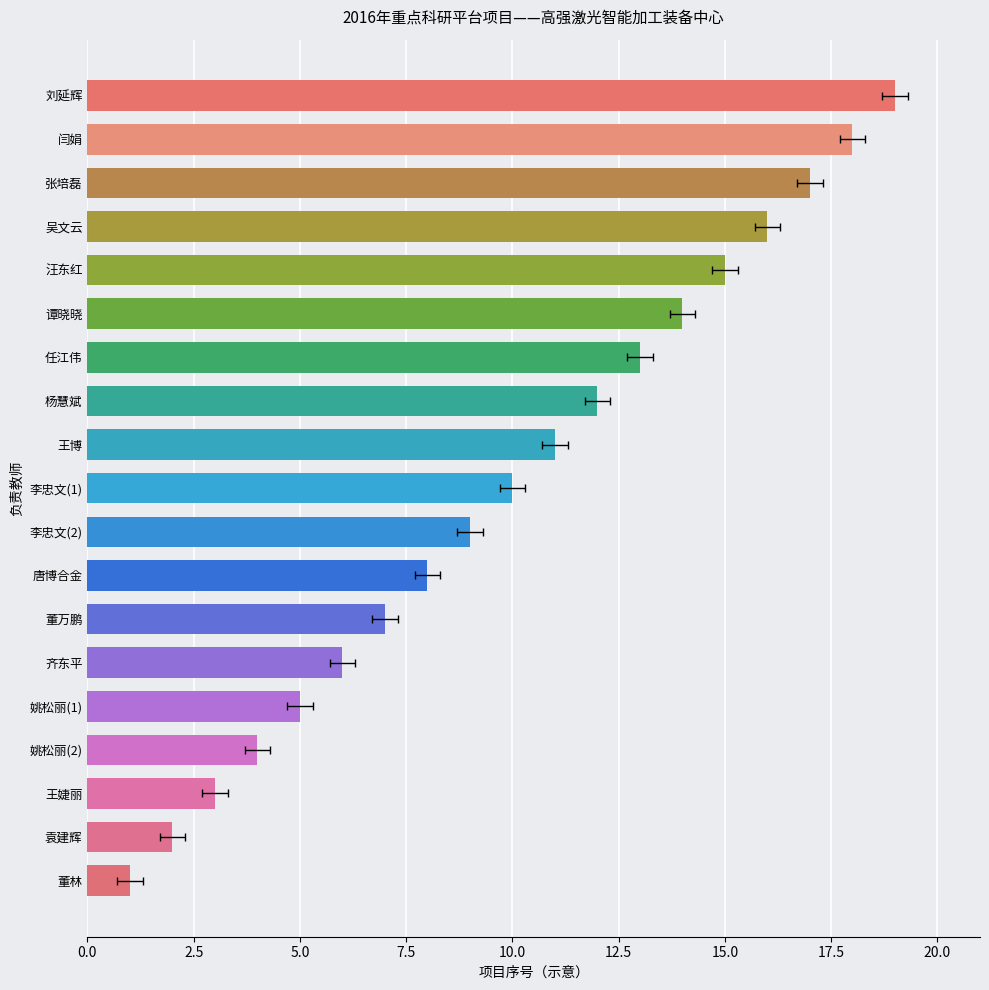

What is the change in value from 李忠文(2) to 姚松丽(1)?

-4